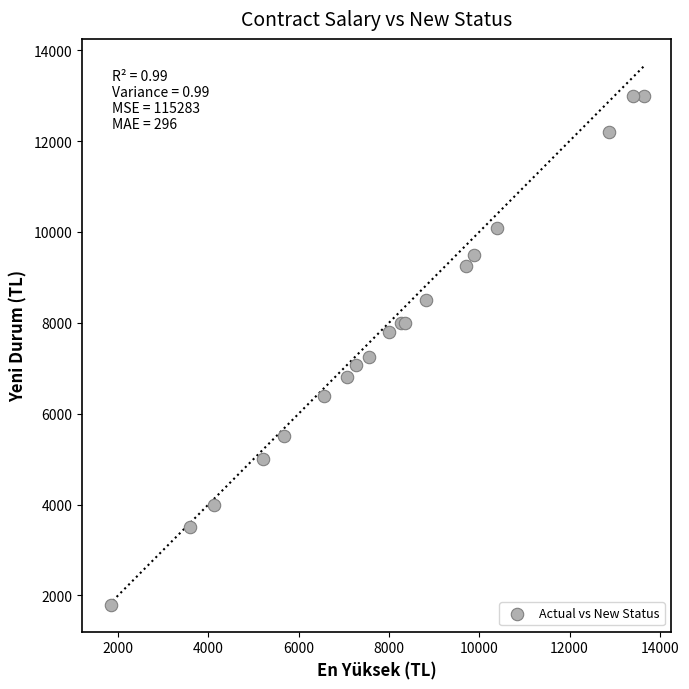

What Y value in the scatter plot is closest to 7397?

7250.0